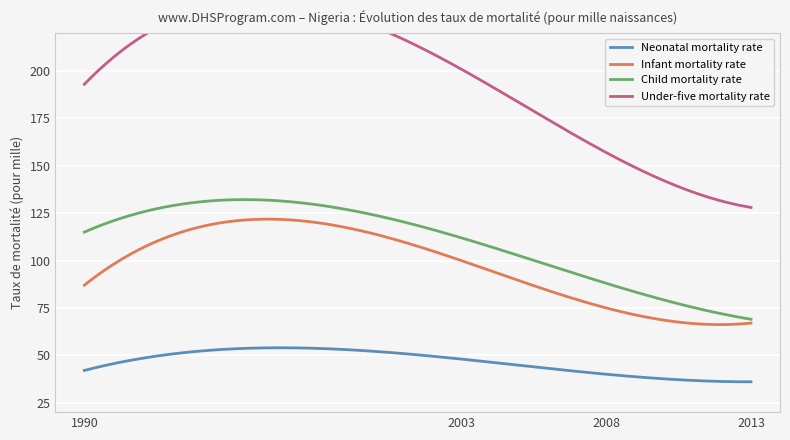

What value does the Child mortality rate series have at 2008, to the nearest 10?

90